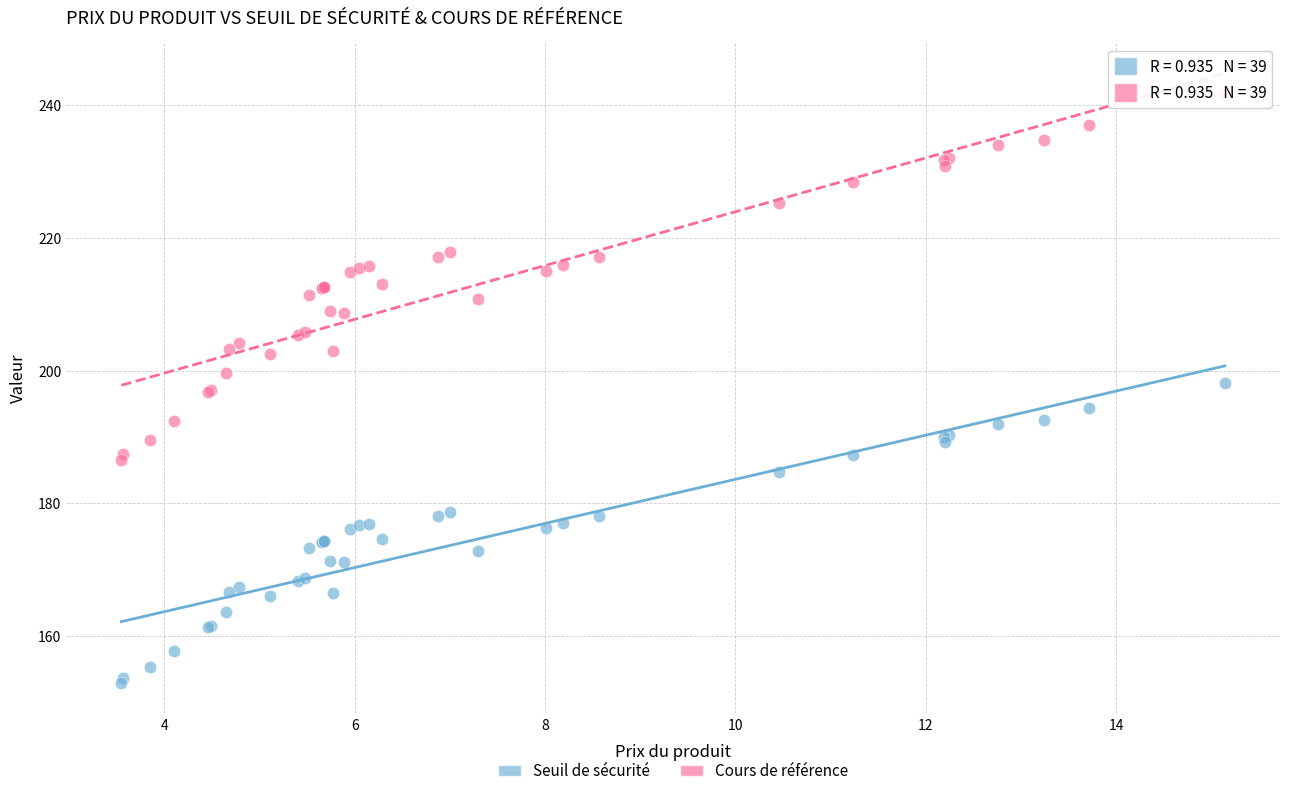

Which series has the largest Y range (max minus min)?

Cours de référence